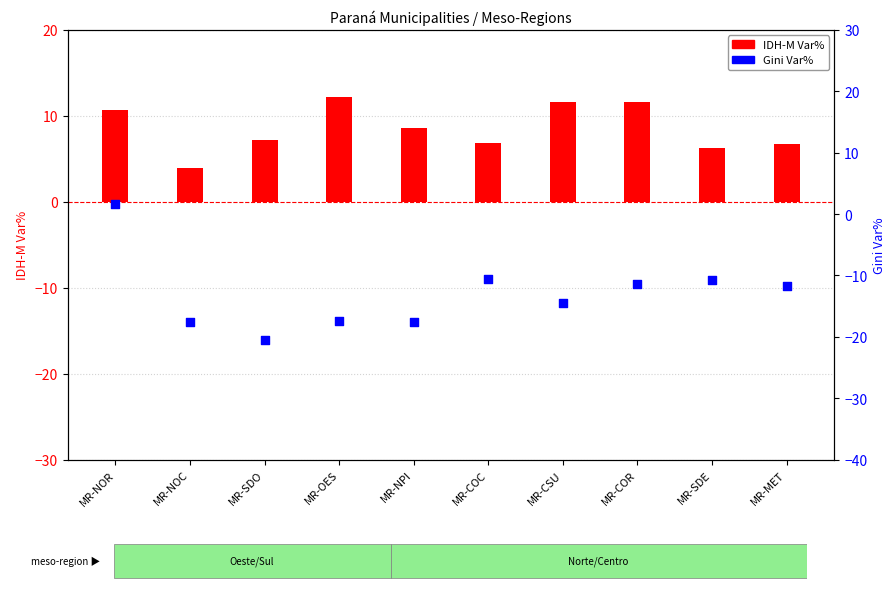

What are all the series names shown in the legend?

IDH-M Var%, Gini Var%